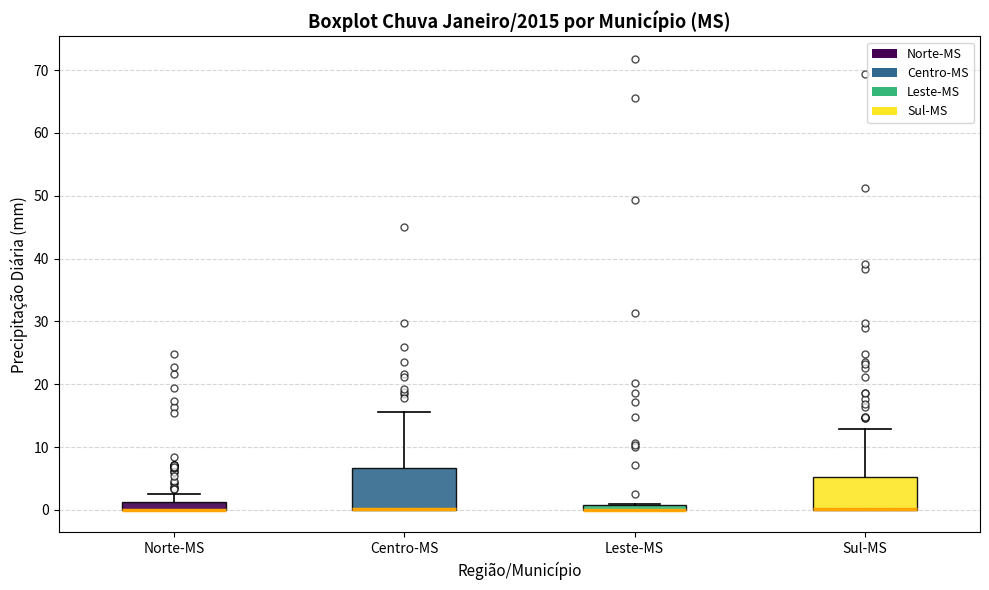

Which box is the tallest, from its lower edge to its upper edge?

Centro-MS